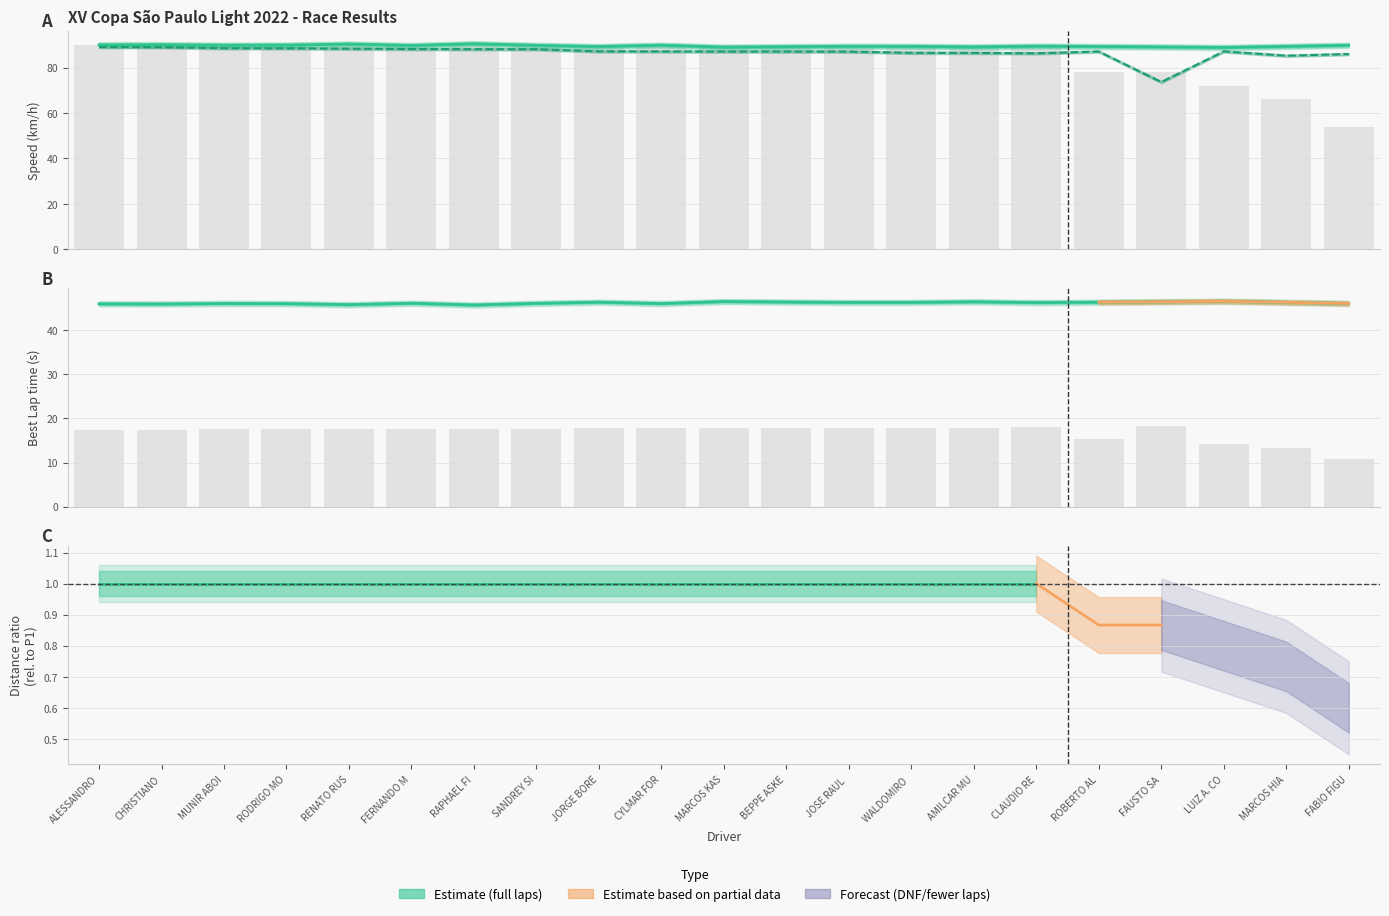

Count the number of categories in the chart.

21